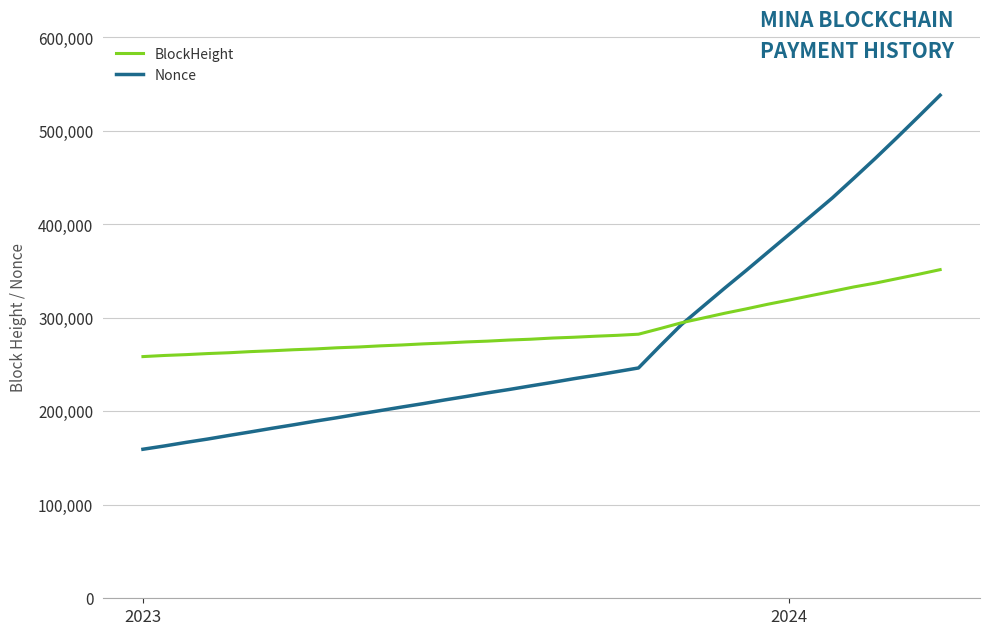

Which series has the largest range (max minus min)?

Nonce